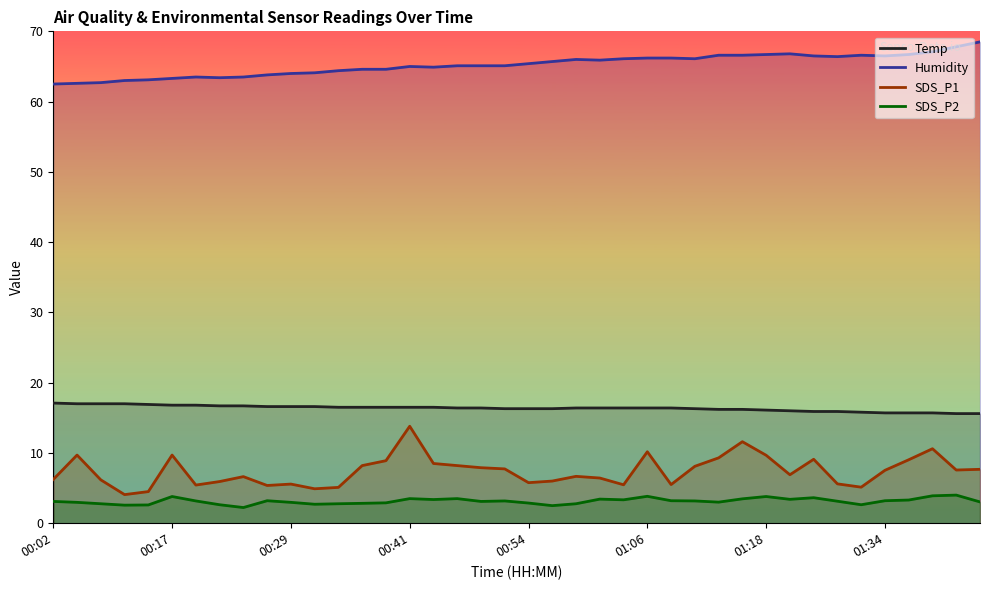

Count the number of categories in the chart.

40